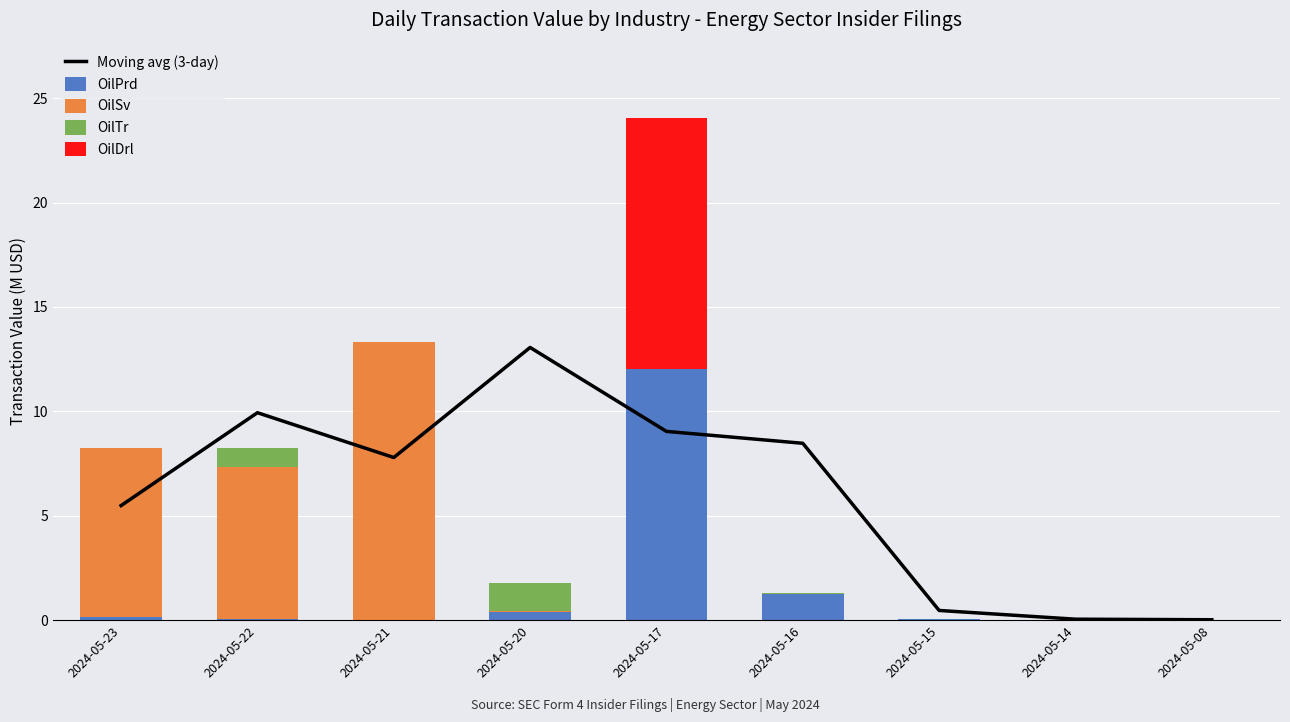

What is the difference between the OilPrd values at 2024-05-20 and 2024-05-21?

0.4